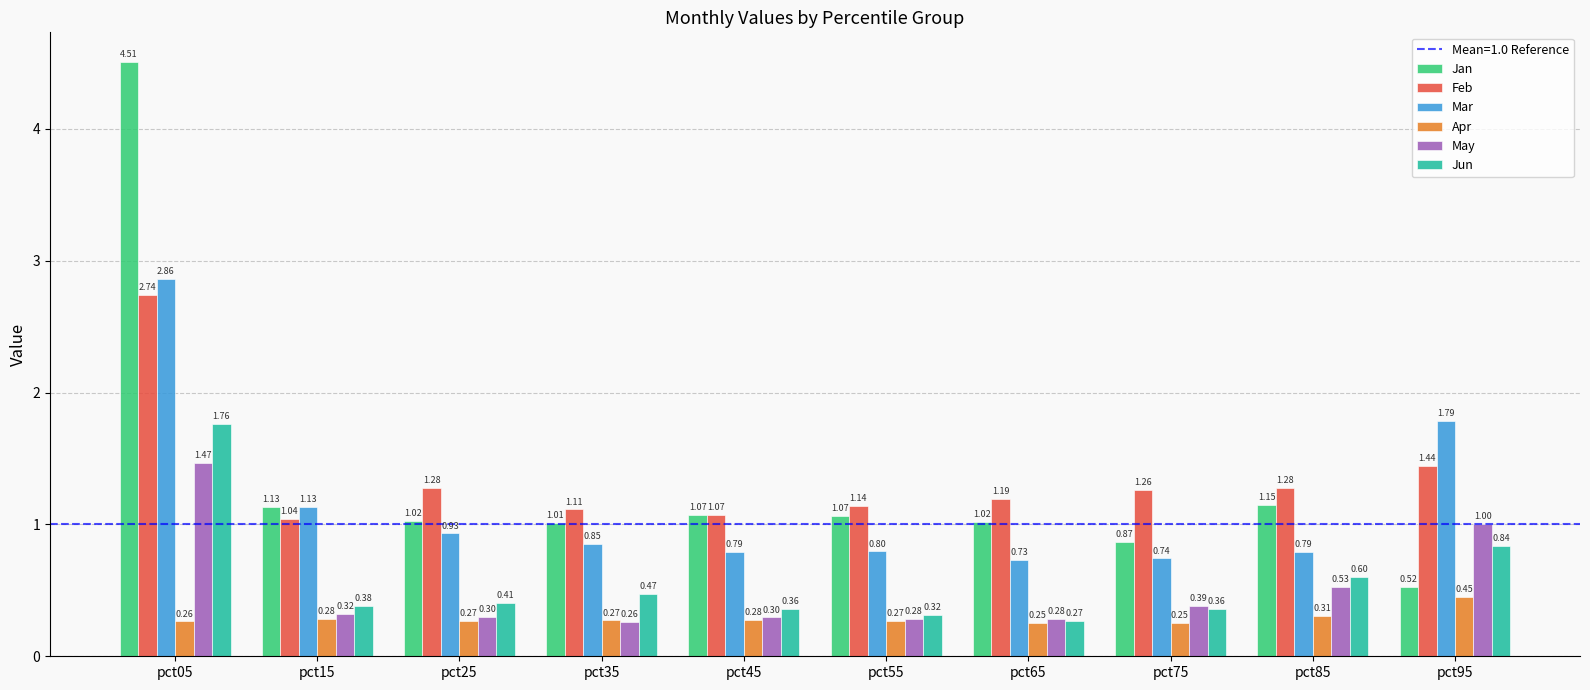

Between pct15 and pct85, which series saw the biggest shift?

Mar